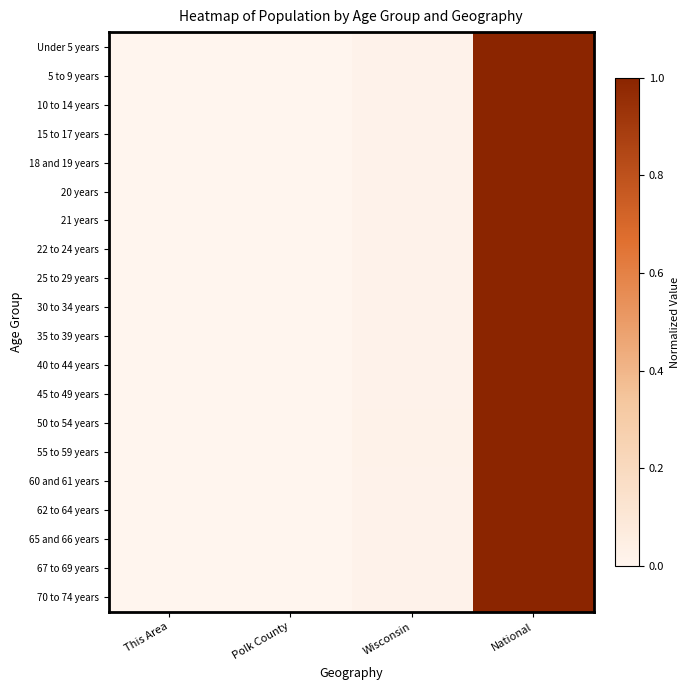

Reading left to right, list all the values displayed in this chart.

Under 5 years: This Area=0.0	Polk County=0.0	Wisconsin=0.0	National=1.0
5 to 9 years: This Area=0.0	Polk County=0.0	Wisconsin=0.0	National=1.0
10 to 14 years: This Area=0.0	Polk County=0.0	Wisconsin=0.0	National=1.0
15 to 17 years: This Area=0.0	Polk County=0.0	Wisconsin=0.0	National=1.0
18 and 19 years: This Area=0.0	Polk County=0.0	Wisconsin=0.0	National=1.0
20 years: This Area=0.0	Polk County=0.0	Wisconsin=0.0	National=1.0
21 years: This Area=0.0	Polk County=0.0	Wisconsin=0.0	National=1.0
22 to 24 years: This Area=0.0	Polk County=0.0	Wisconsin=0.0	National=1.0
25 to 29 years: This Area=0.0	Polk County=0.0	Wisconsin=0.0	National=1.0
30 to 34 years: This Area=0.0	Polk County=0.0	Wisconsin=0.0	National=1.0
35 to 39 years: This Area=0.0	Polk County=0.0	Wisconsin=0.0	National=1.0
40 to 44 years: This Area=0.0	Polk County=0.0	Wisconsin=0.0	National=1.0
45 to 49 years: This Area=0.0	Polk County=0.0	Wisconsin=0.0	National=1.0
50 to 54 years: This Area=0.0	Polk County=0.0	Wisconsin=0.0	National=1.0
55 to 59 years: This Area=0.0	Polk County=0.0	Wisconsin=0.0	National=1.0
60 and 61 years: This Area=0.0	Polk County=0.0	Wisconsin=0.0	National=1.0
62 to 64 years: This Area=0.0	Polk County=0.0	Wisconsin=0.0	National=1.0
65 and 66 years: This Area=0.0	Polk County=0.0	Wisconsin=0.0	National=1.0
67 to 69 years: This Area=0.0	Polk County=0.0	Wisconsin=0.0	National=1.0
70 to 74 years: This Area=0.0	Polk County=0.0	Wisconsin=0.0	National=1.0